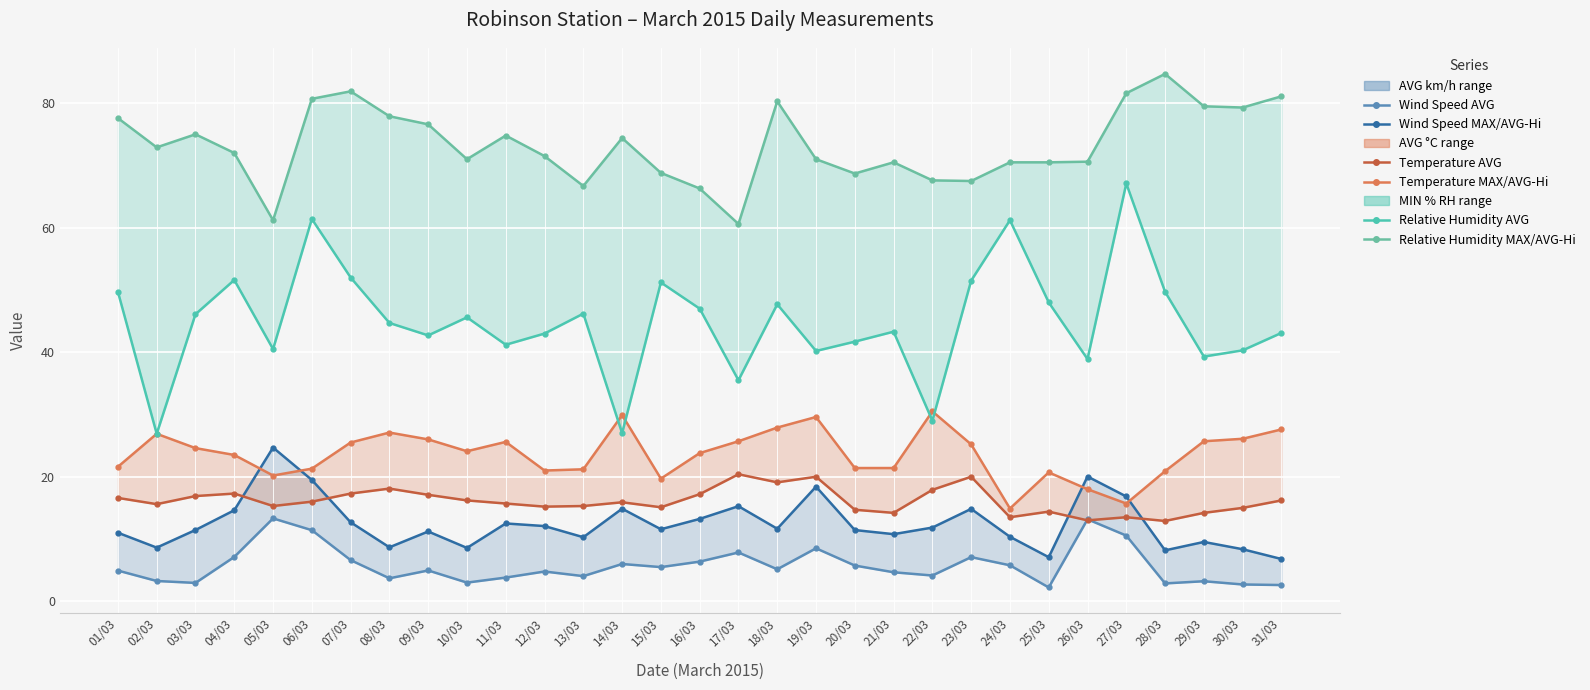

Rank the series by their maximum value, from lowest to highest.

Robinson Wind Speed (AVG km/h), Robinson Temperature (AVG °C), Robinson Wind Speed (MAX km/h), Robinson Temperature (MAX °C), Robinson Relative Humidity (MIN % RH), Robinson Relative Humidity (AVG % RH)